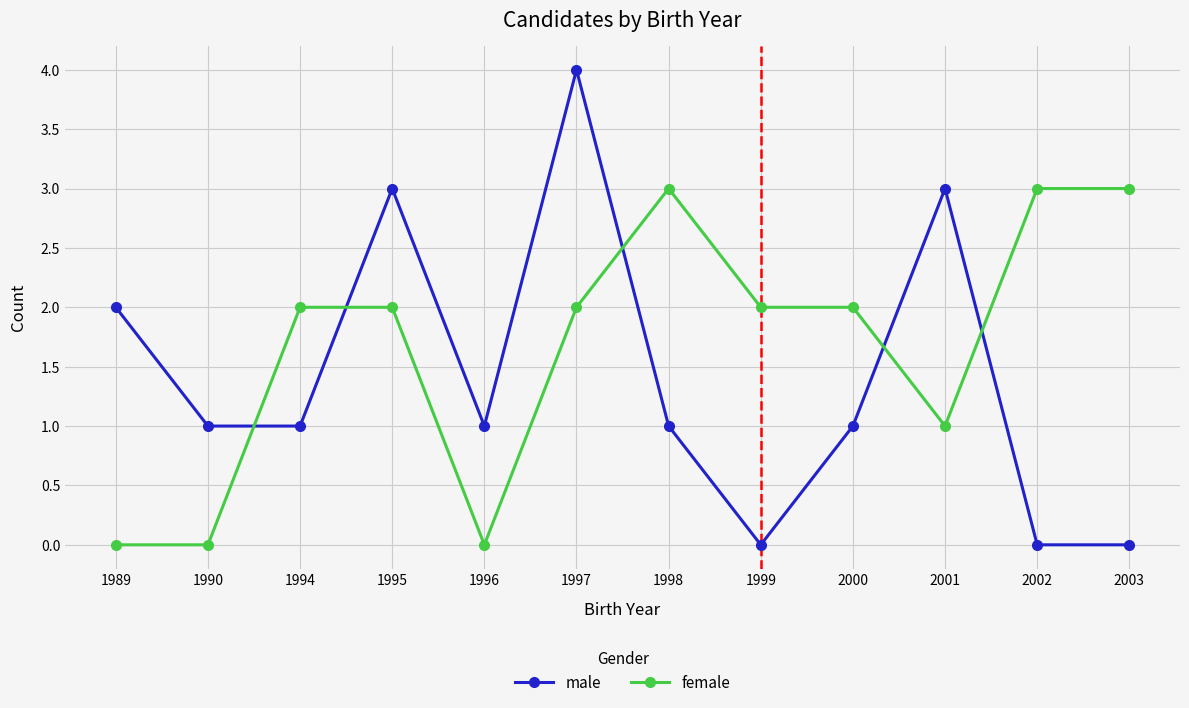

Between which two adjacent categories do female and male first intersect?

1990 and 1994